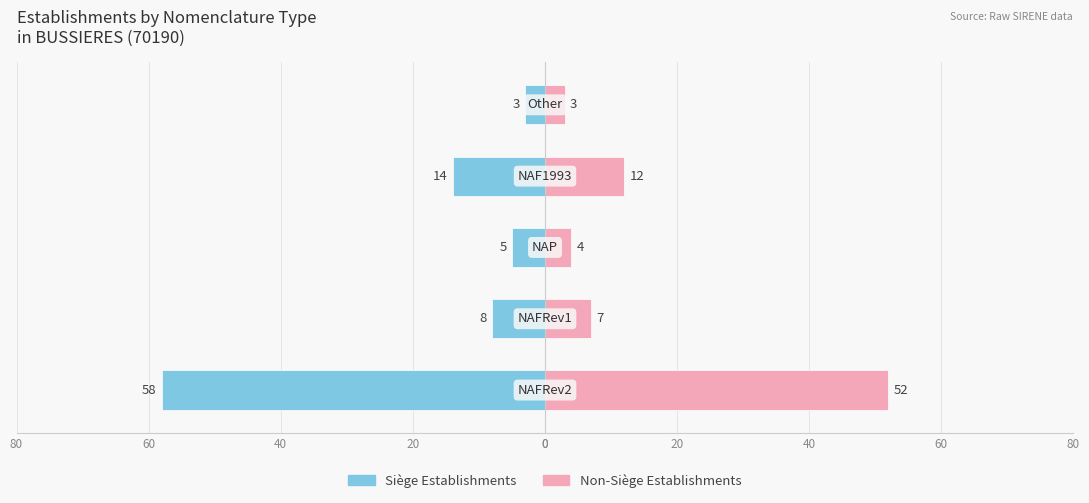

What is the value of the Count (Non-Sieges) bar at the 1st from the left?

52